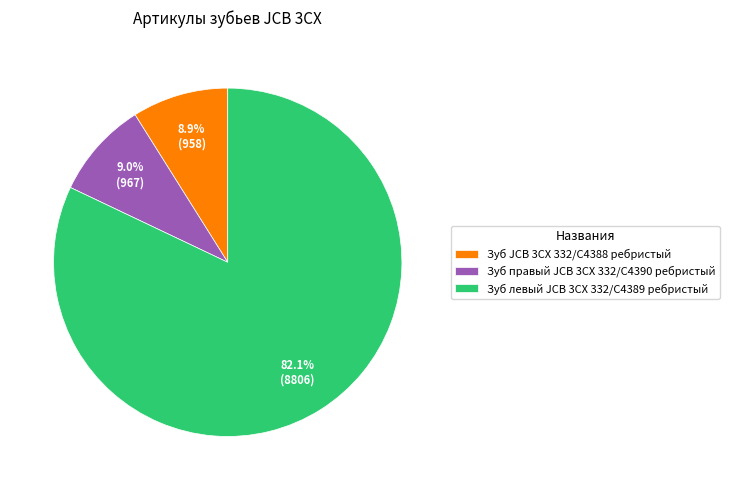

Between Зуб левый JCB 3CX 332/C4389 ребристый and Зуб JCB 3CX 332/C4388 ребристый, which is larger?

Зуб левый JCB 3CX 332/C4389 ребристый